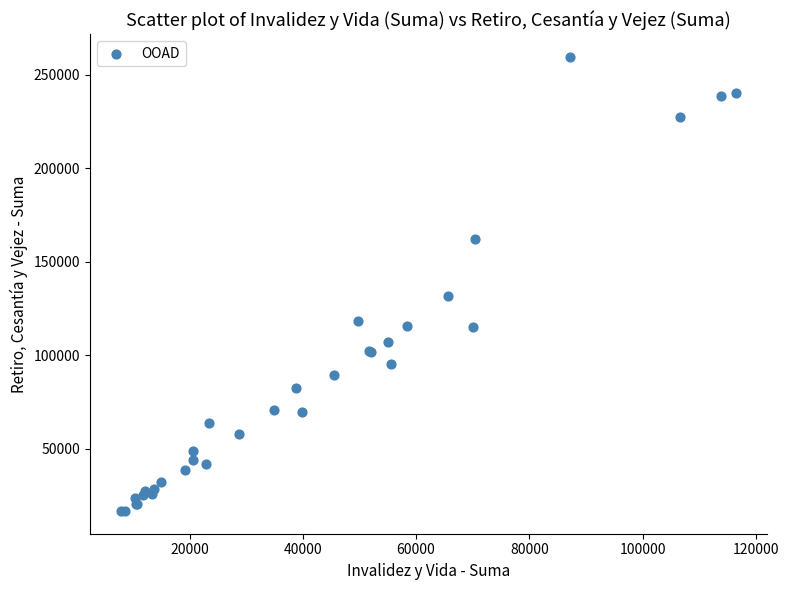

What Y value in the scatter plot is closest to 138152?

131987